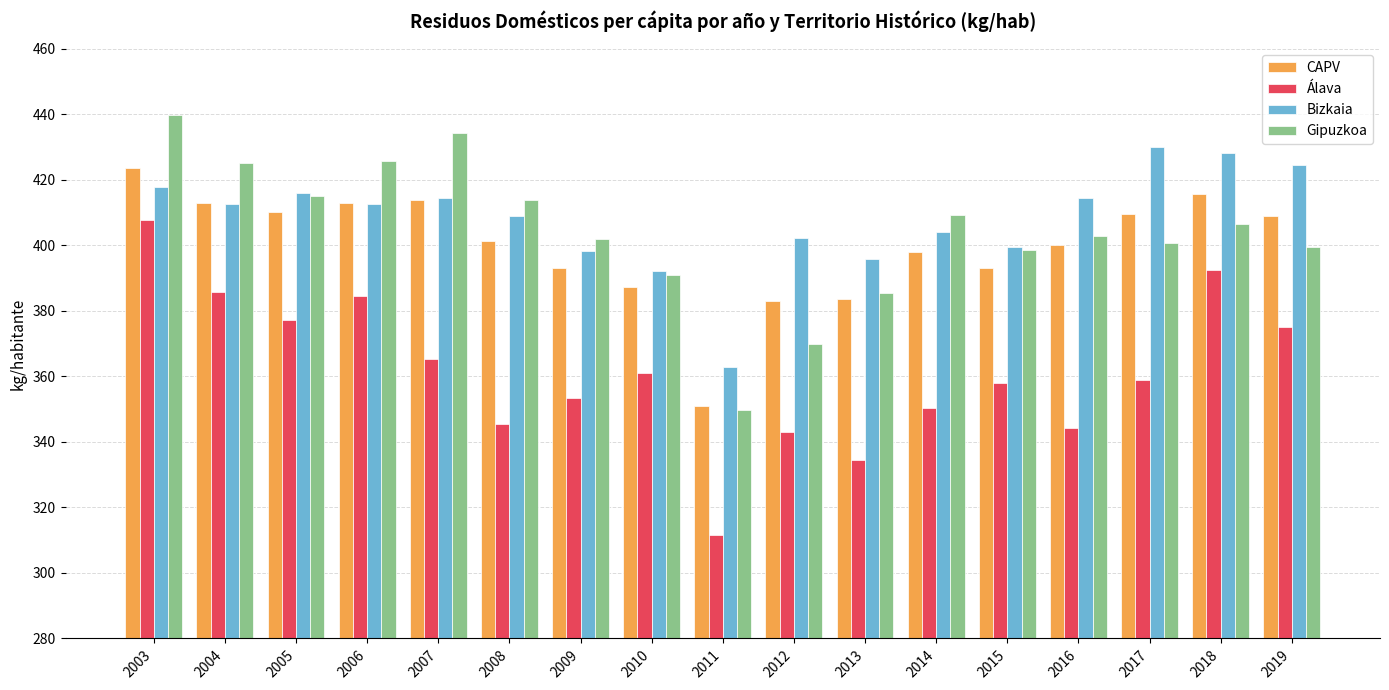

Rank the series by their maximum value, from lowest to highest.

Álava, CAPV, Bizkaia, Gipuzkoa